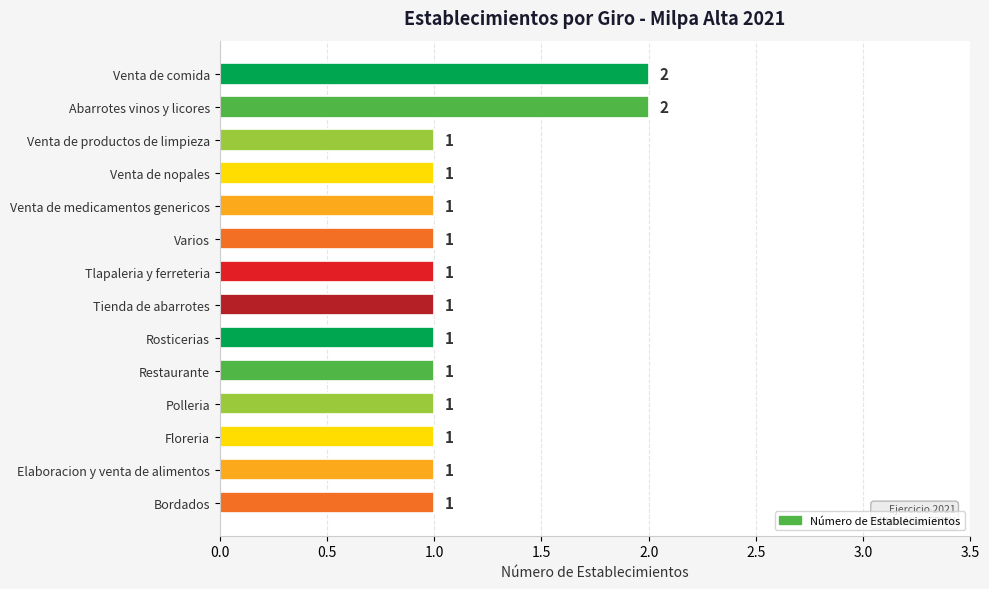

The chart shows a value of 2 at Floreria. True or false?

False